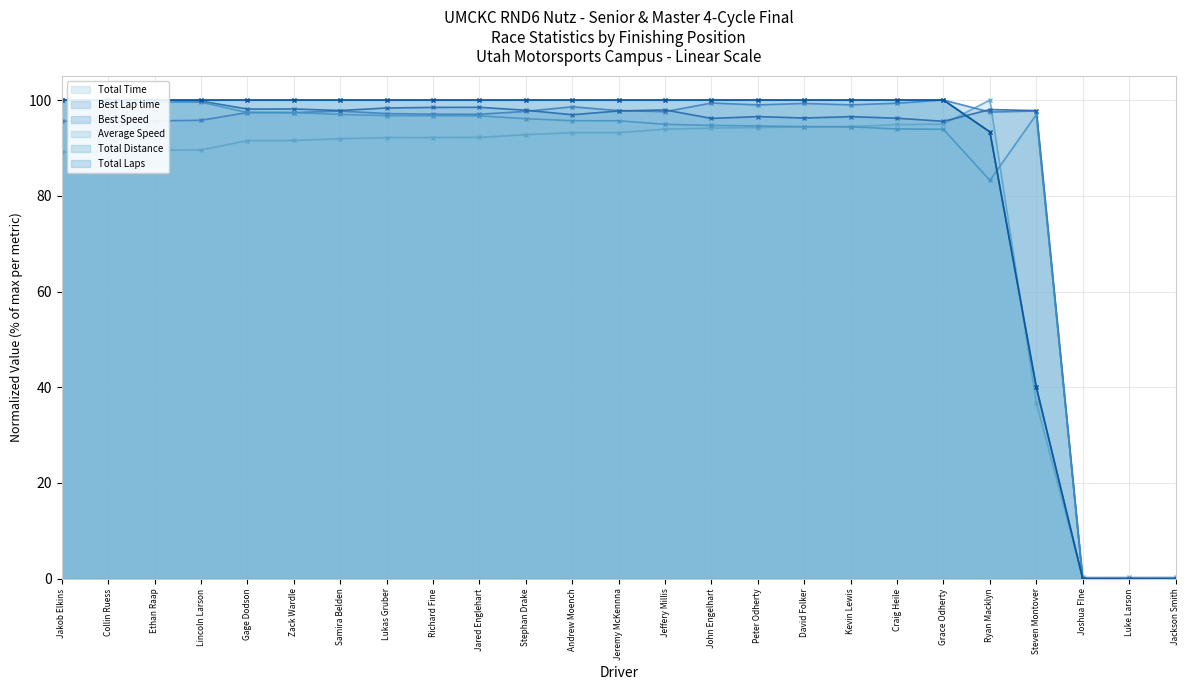

How many data points in Total Time are less than 92?

11